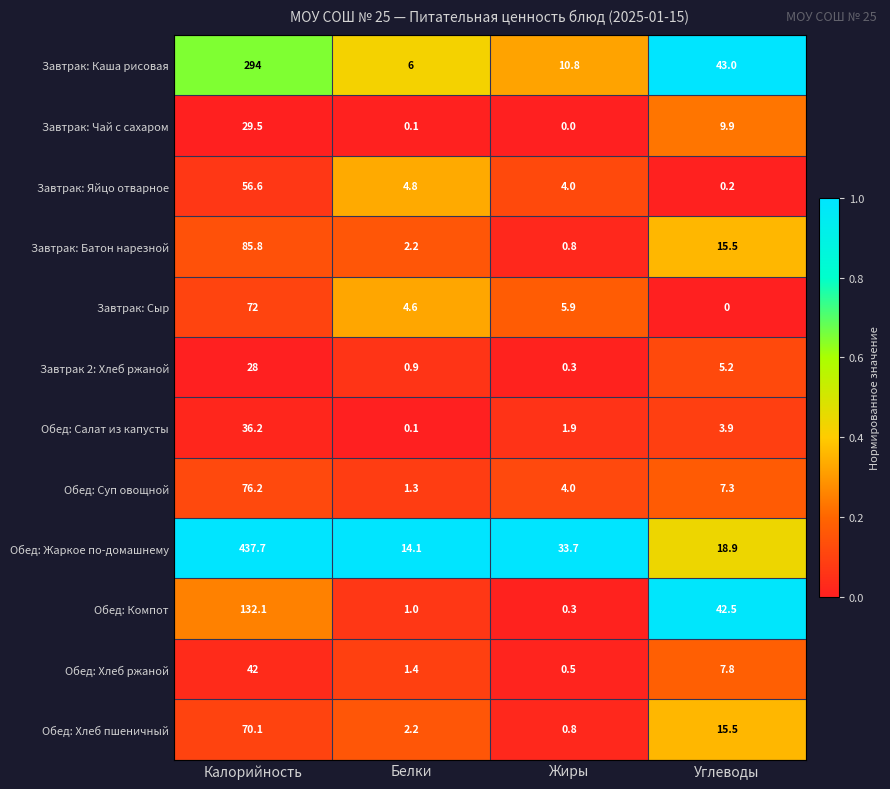

At how many categories does at least one series exceed 0?

4